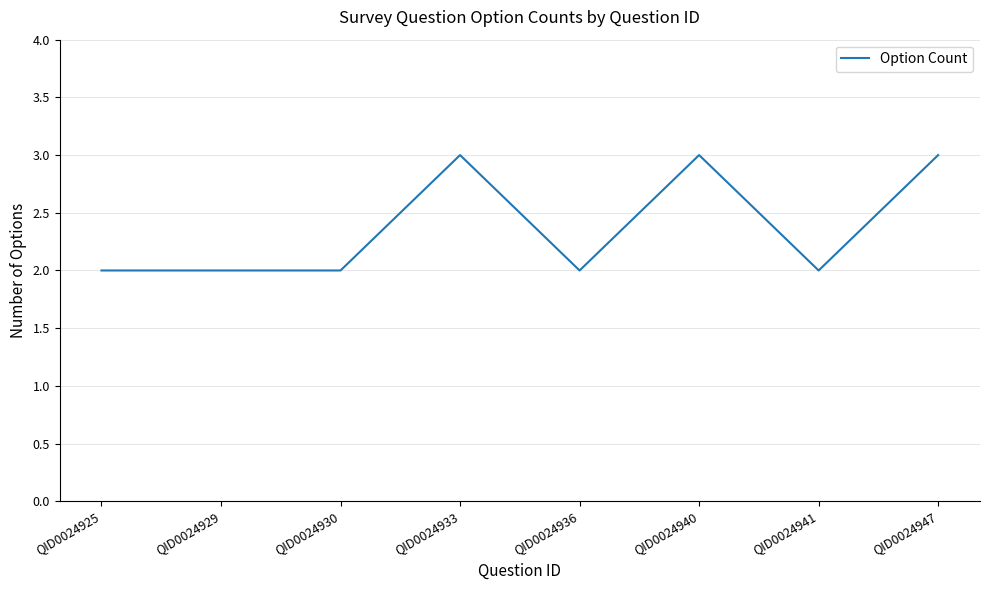

Is it true that the value at QID0024925 is 2?

True